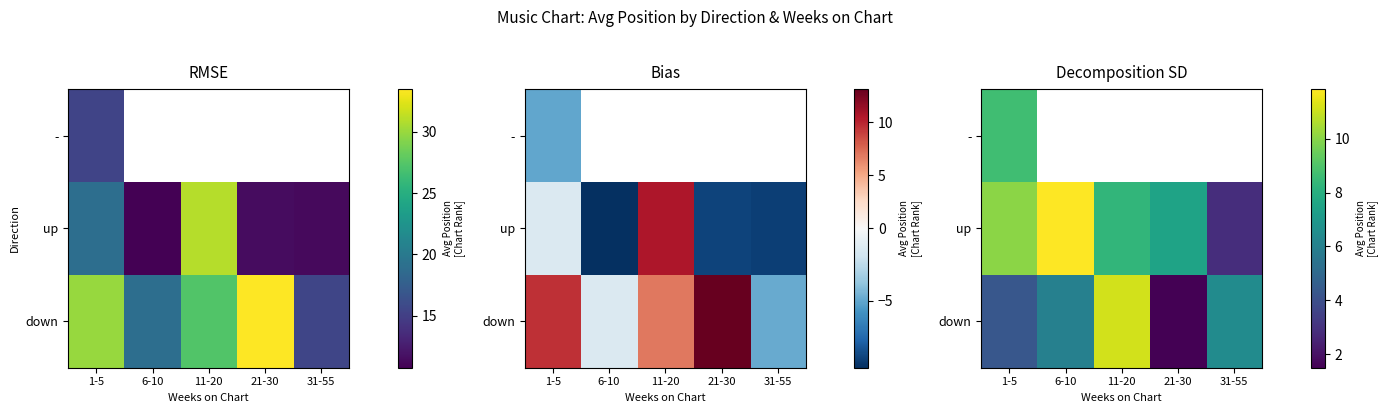

How many data points in down are less than 6?

2